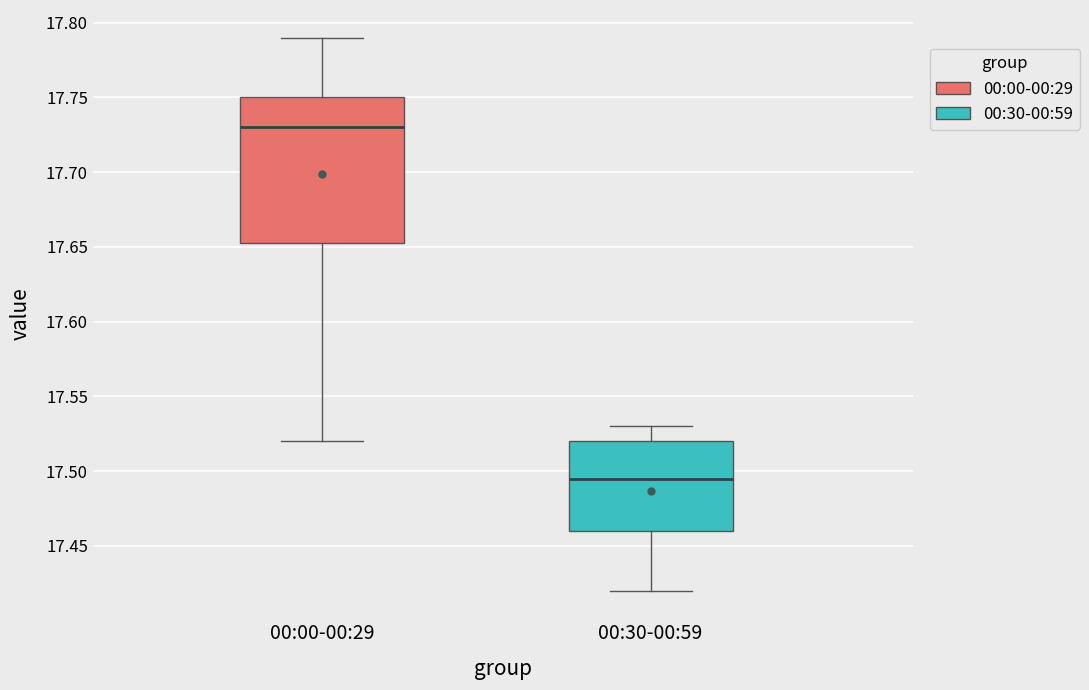

Reading left to right, read every box against the y-axis: the position of its median line, the range the box covers, and the ends of its whiskers. The values are not printed on the chart, so give them approximately, as read against the axis.

00:00-00:29: median 17.730, box 17.655 to 17.750, whiskers 17.520 to 17.790
00:30-00:59: median 17.495, box 17.460 to 17.520, whiskers 17.420 to 17.530